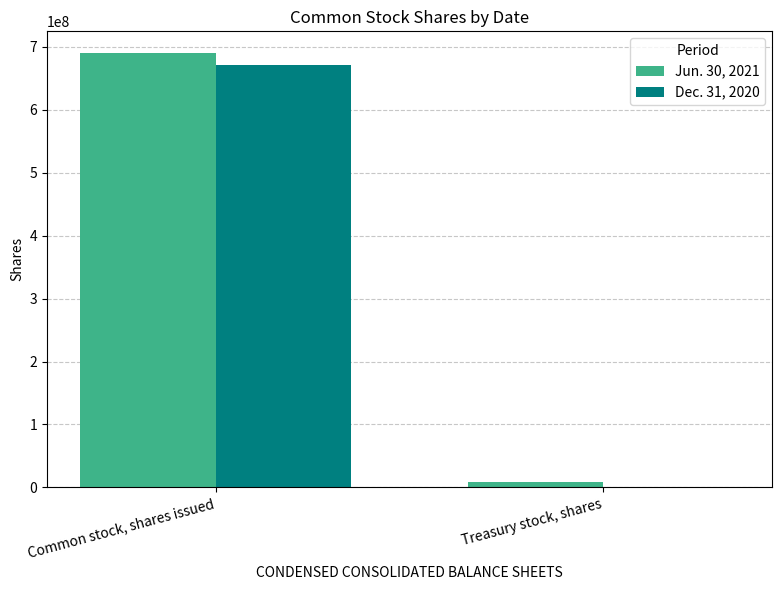

Reading left to right, what are all the values shown in this chart?

Jun. 30, 2021: Common stock, shares issued=689817971	Treasury stock, shares=8655082
Dec. 31, 2020: Common stock, shares issued=670585576	Treasury stock, shares=549907